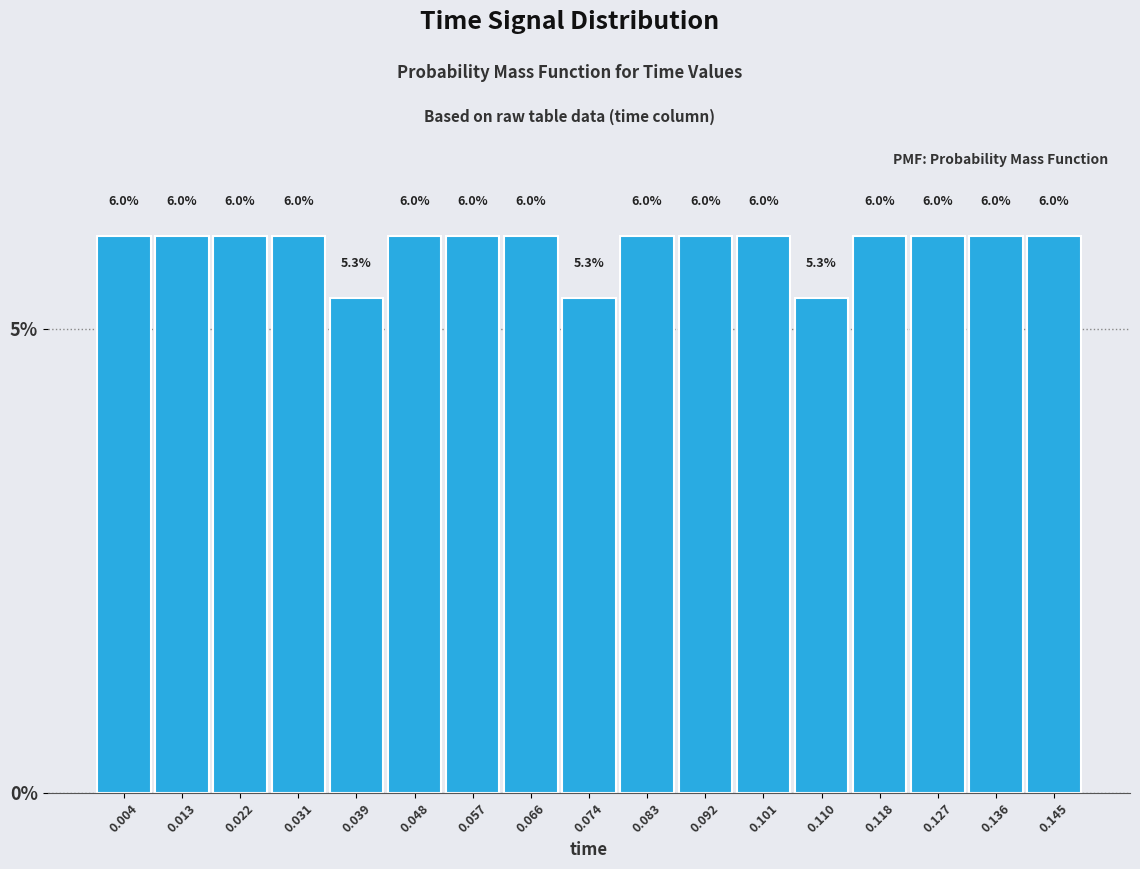

Reading left to right, list every bar in this chart as the range it spans on the x-axis followed by its height. The bar edges are not printed on the chart, so give them approximately, as read against the axis.

0.000 to 0.009: 6.0
0.009 to 0.018: 6.0
0.018 to 0.026: 6.0
0.026 to 0.035: 6.0
0.035 to 0.044: 5.3
0.044 to 0.053: 6.0
0.053 to 0.061: 6.0
0.061 to 0.070: 6.0
0.070 to 0.079: 5.3
0.079 to 0.088: 6.0
0.088 to 0.096: 6.0
0.096 to 0.105: 6.0
0.105 to 0.114: 5.3
0.114 to 0.123: 6.0
0.123 to 0.131: 6.0
0.131 to 0.140: 6.0
0.140 to 0.149: 6.0